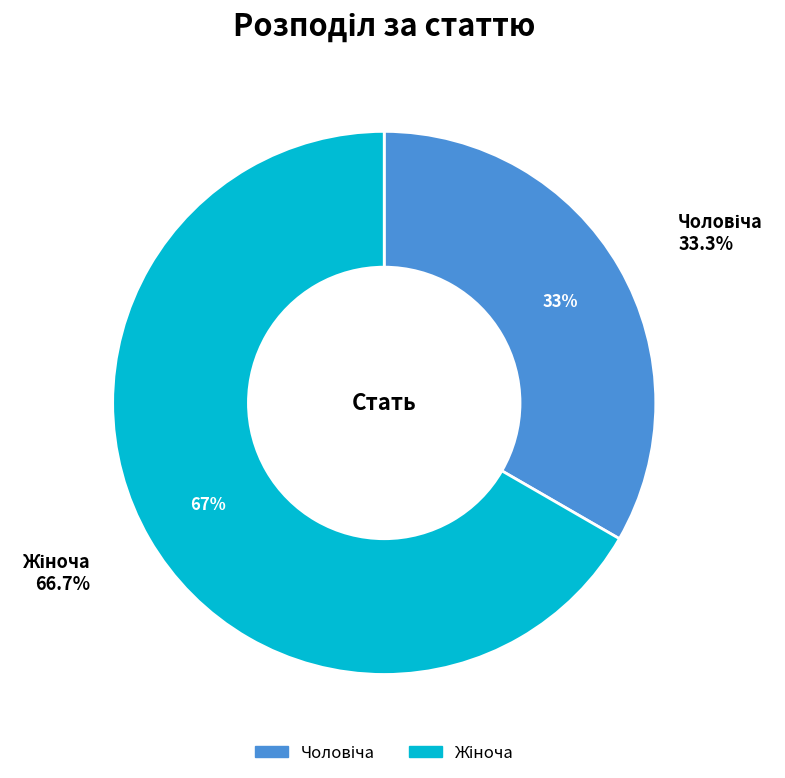

Rank the categories by value from highest to lowest.

Жіноча, Чоловіча